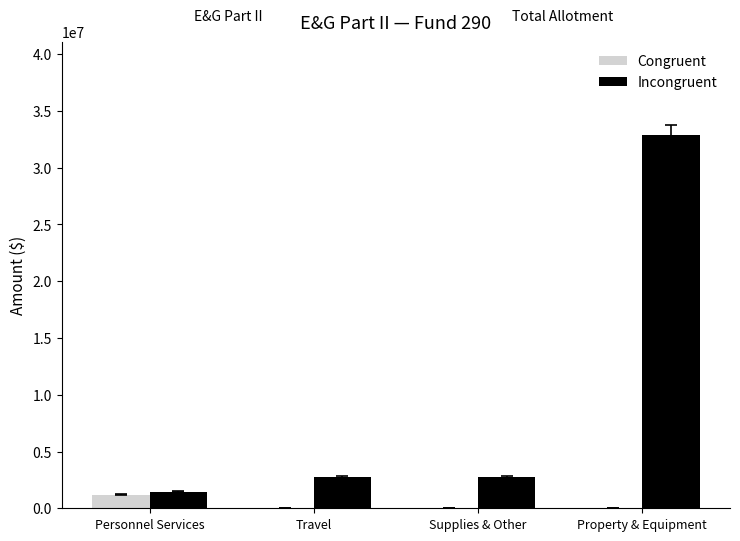

At which category is the sum across all series the highest?

Property & Equipment